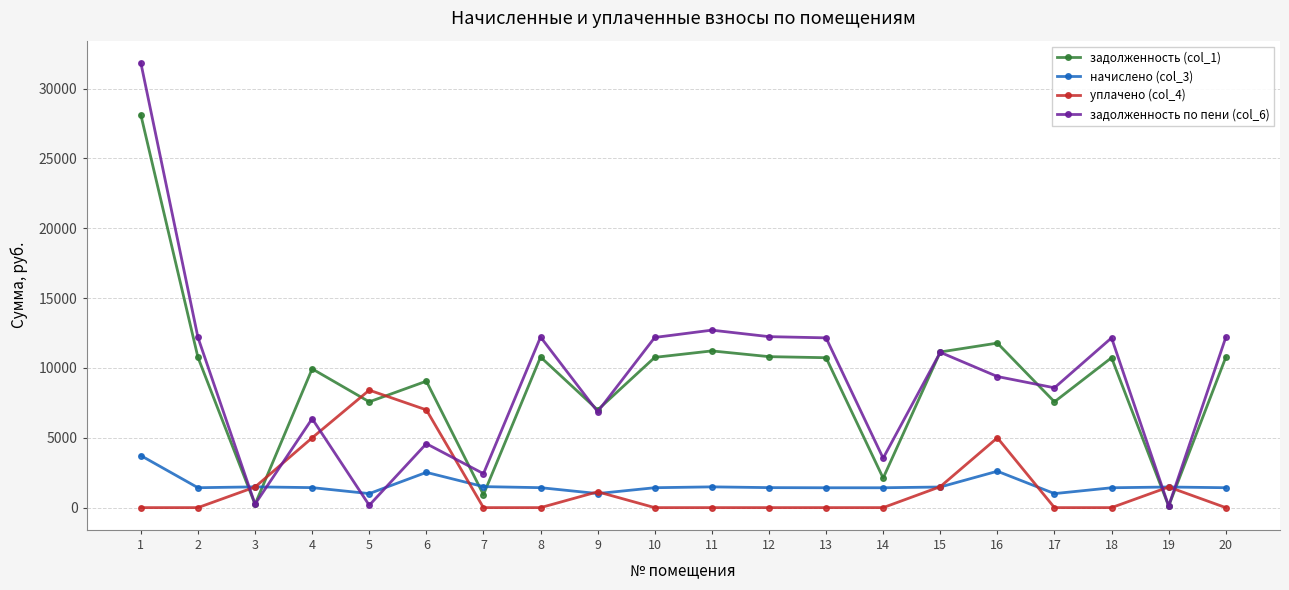

True or false: уплачено (col_4) has more than 0 points higher than both neighbors.

True